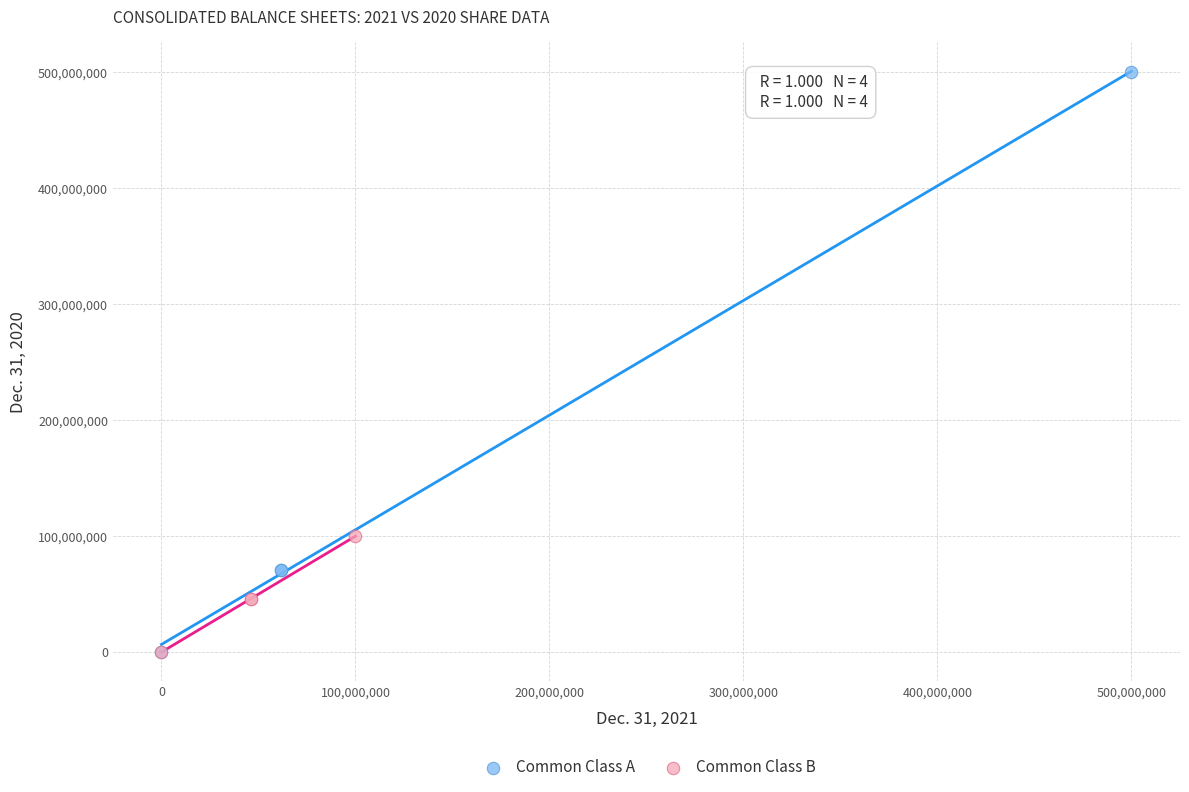

What are all the series names shown in the legend?

Common Class A, Common Class B